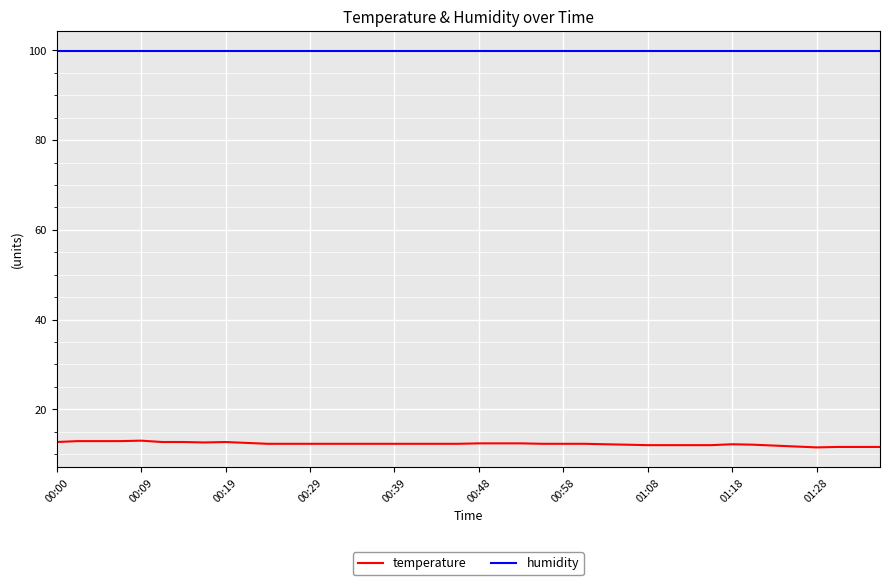

Which series has the largest total across all categories?

humidity